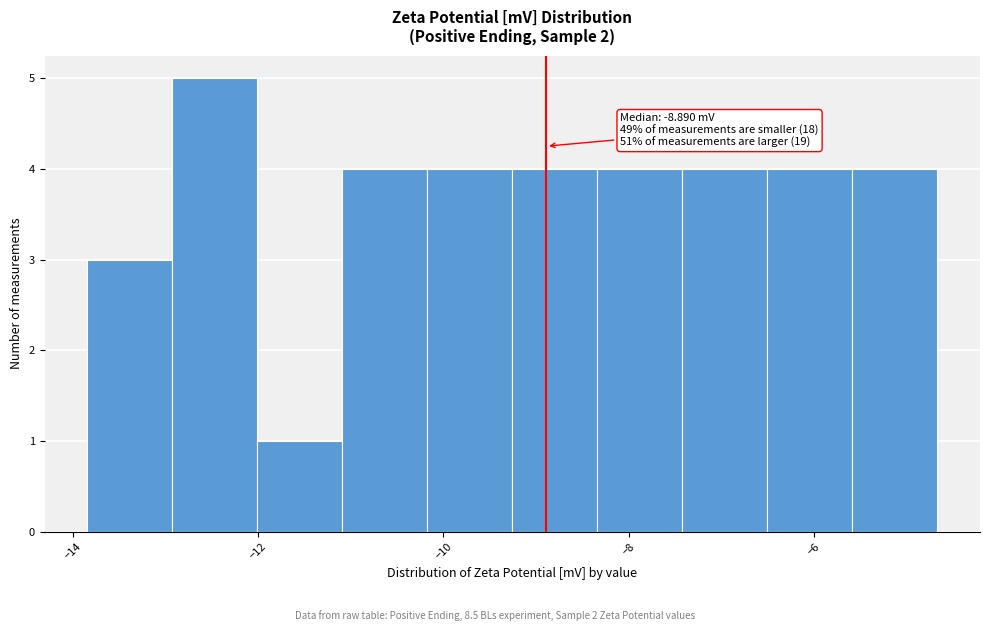

Which range on the x-axis has the tallest bar?

-13.0 to -12.0